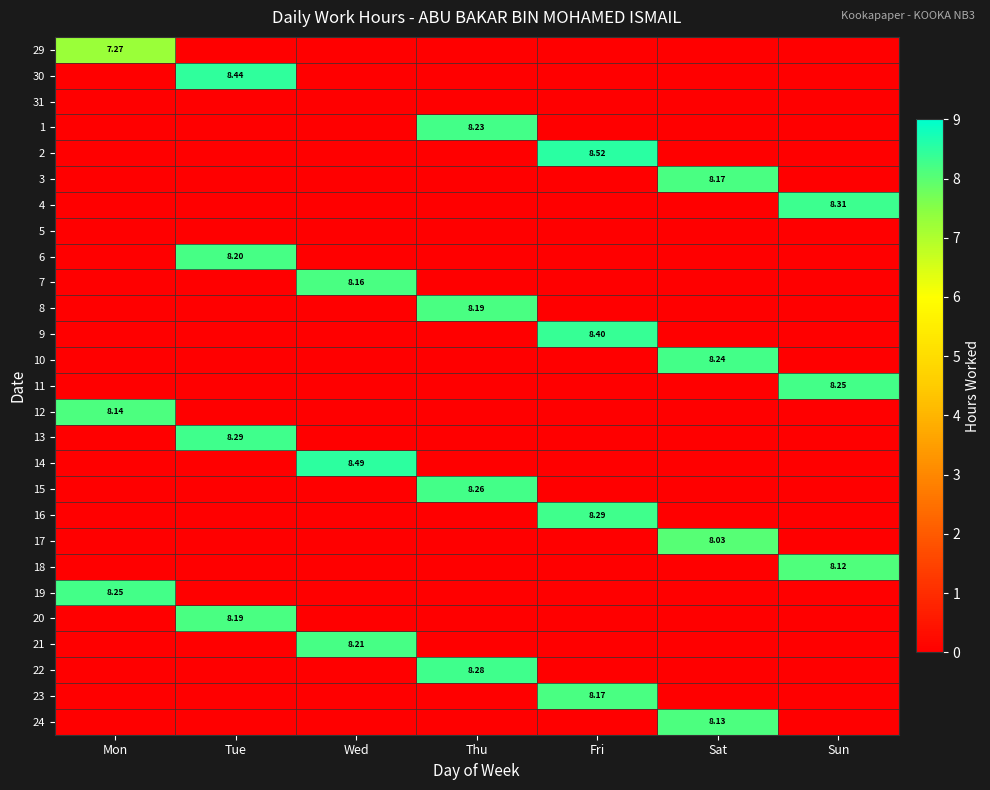

What is the total value across all series at Thu?

33.0